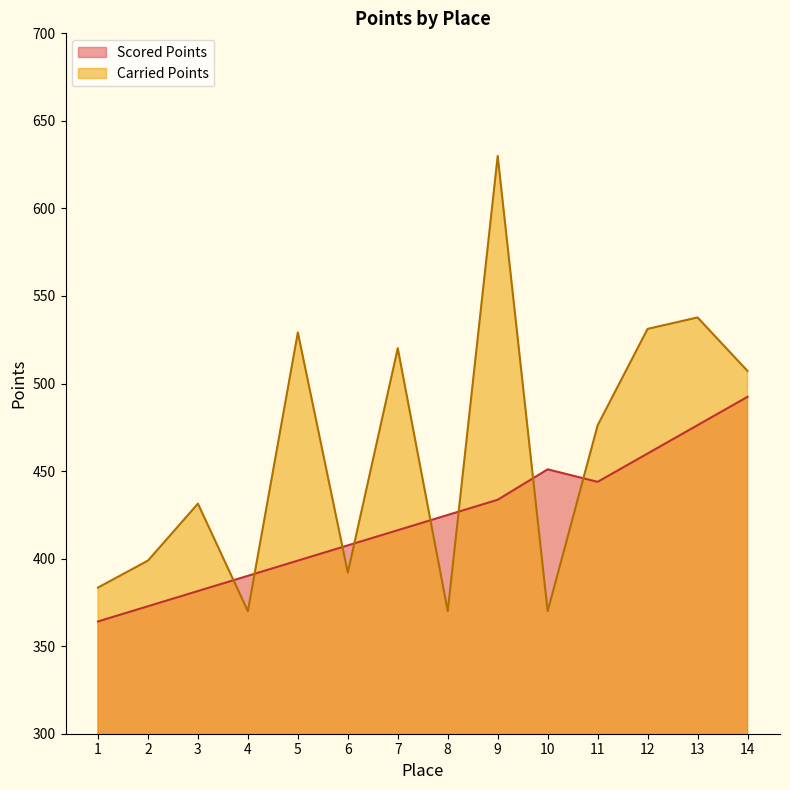

Which label corresponds to the smallest value in the chart?

1